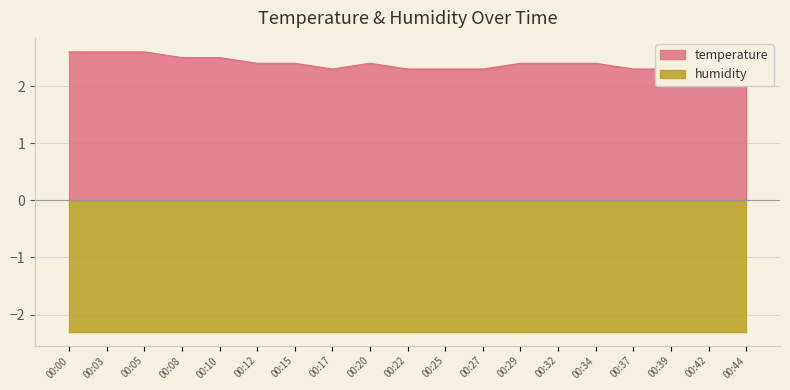

Where is the first local maximum?

00:20